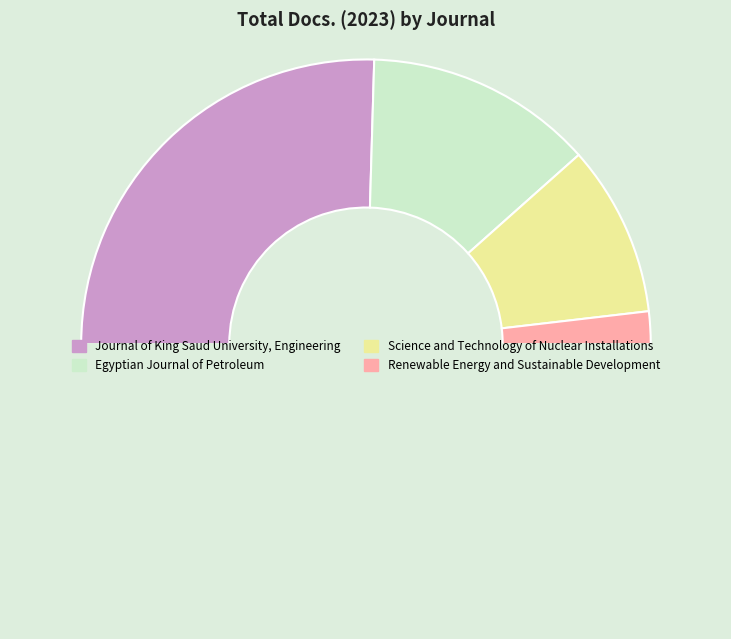

How many slices are in this pie chart?

5